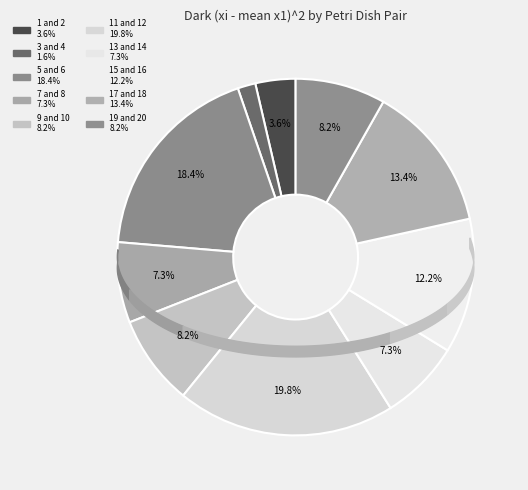

Between 13 and 14 and 15 and 16, which is larger?

15 and 16